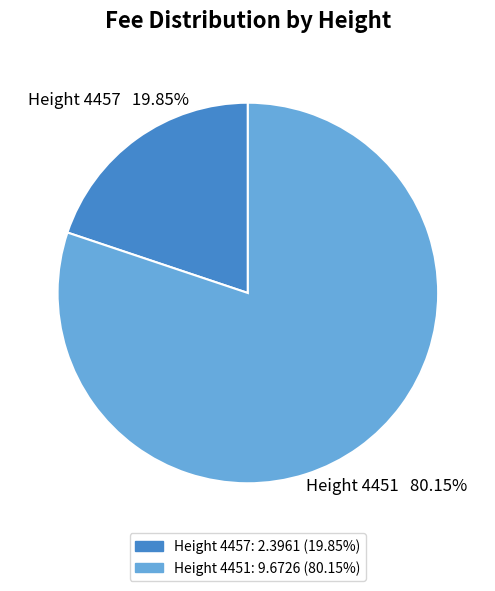

Count the number of slices in the pie.

2